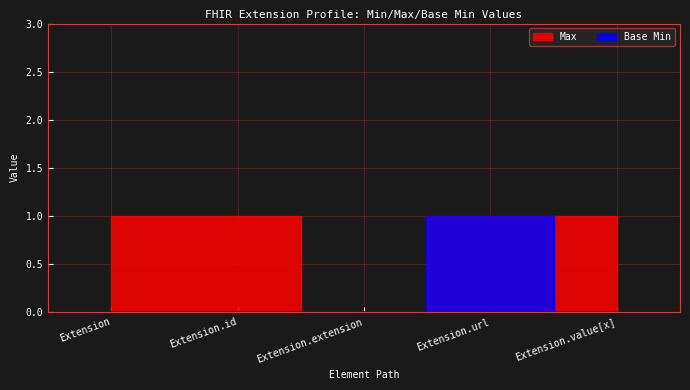

How many interior local valleys does the Max series have?

1